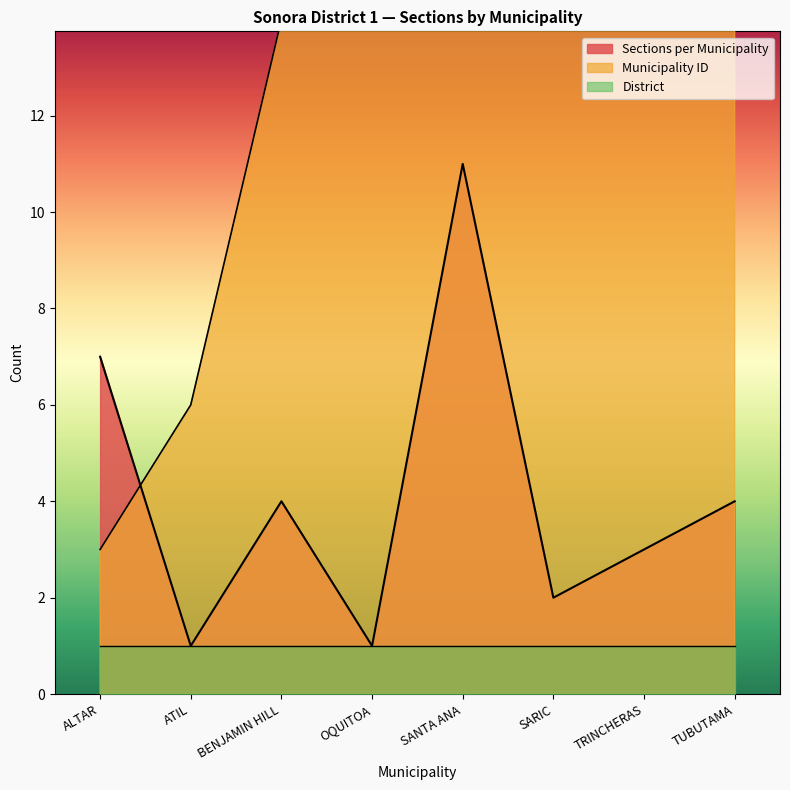

Is it true that Sections per Municipality equals 1 at ATIL?

True